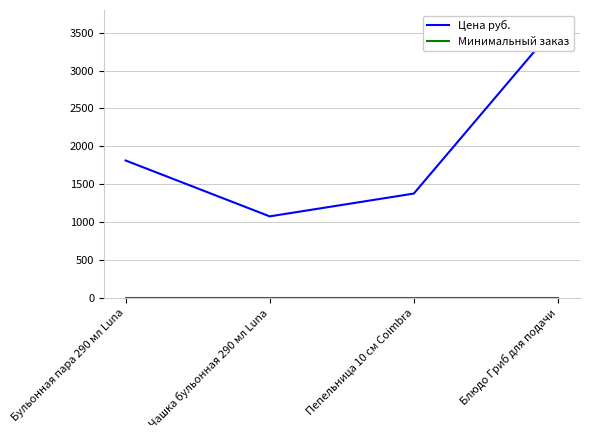

Count the Цена руб. values in the range 1375 to 3619.

3